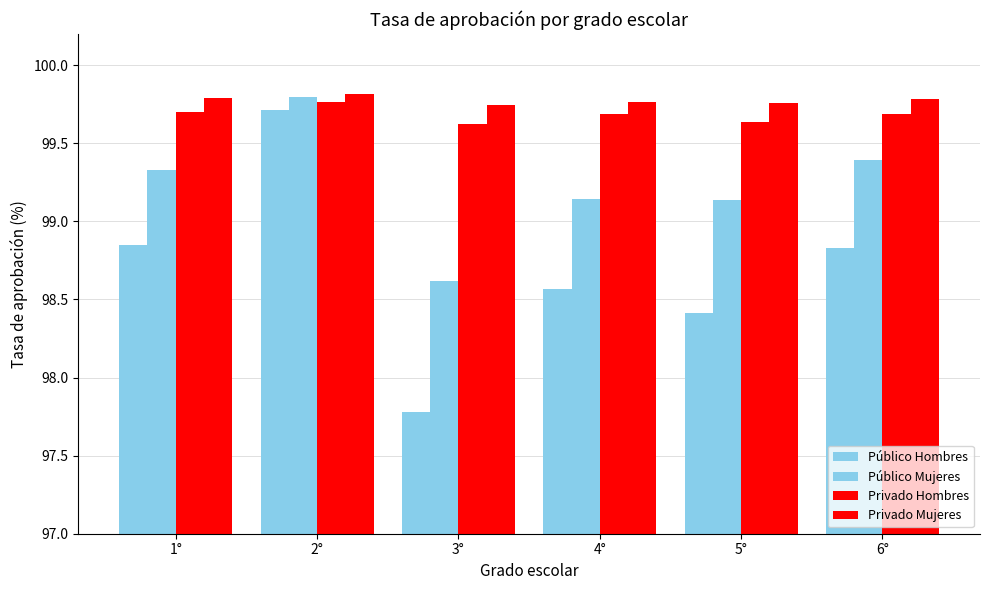

How many series are shown in this chart?

4